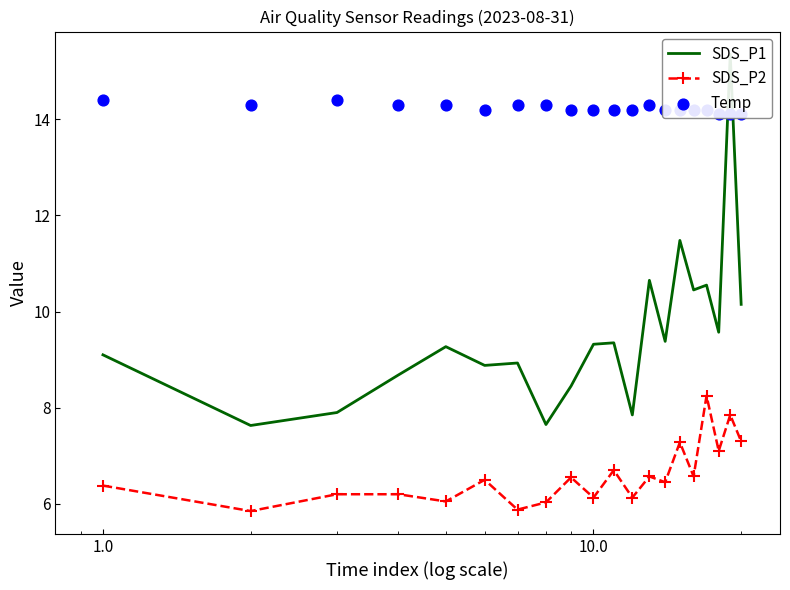

Which series reaches the maximum Y coordinate?

SDS_P1